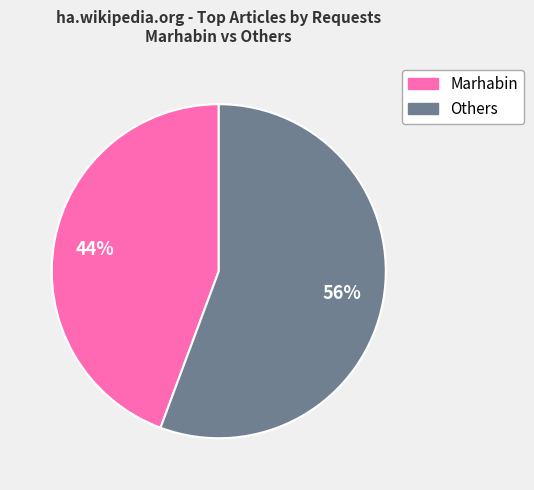

Which category has the smallest portion of the pie?

Marhabin